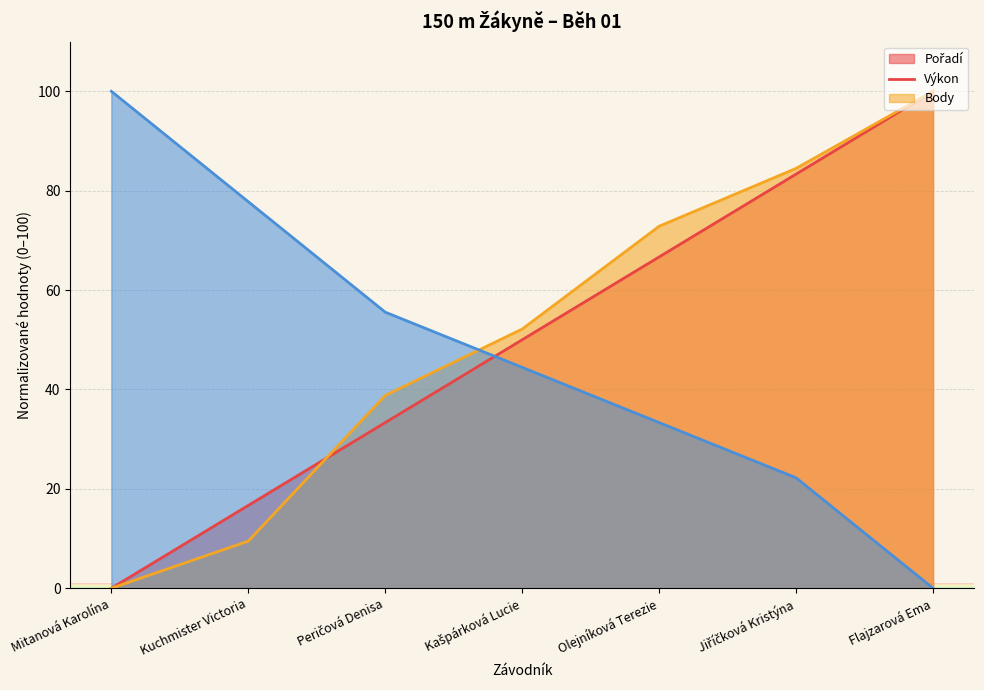

How many lines are shown in the chart?

3